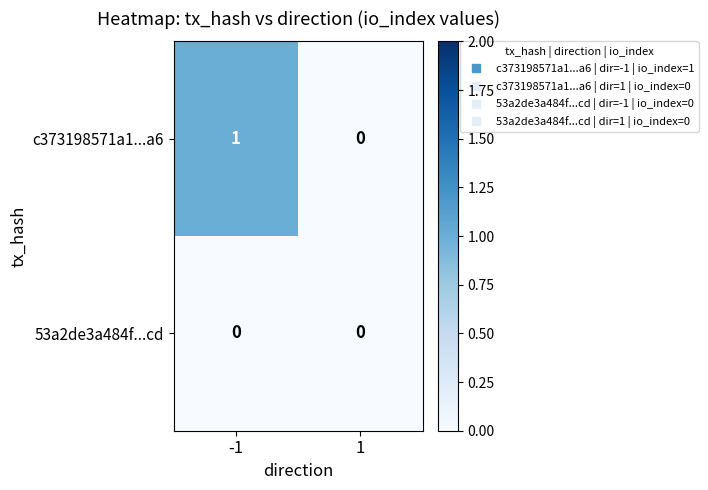

Which series changed the most between -1 and 1?

c373198571a1...a6